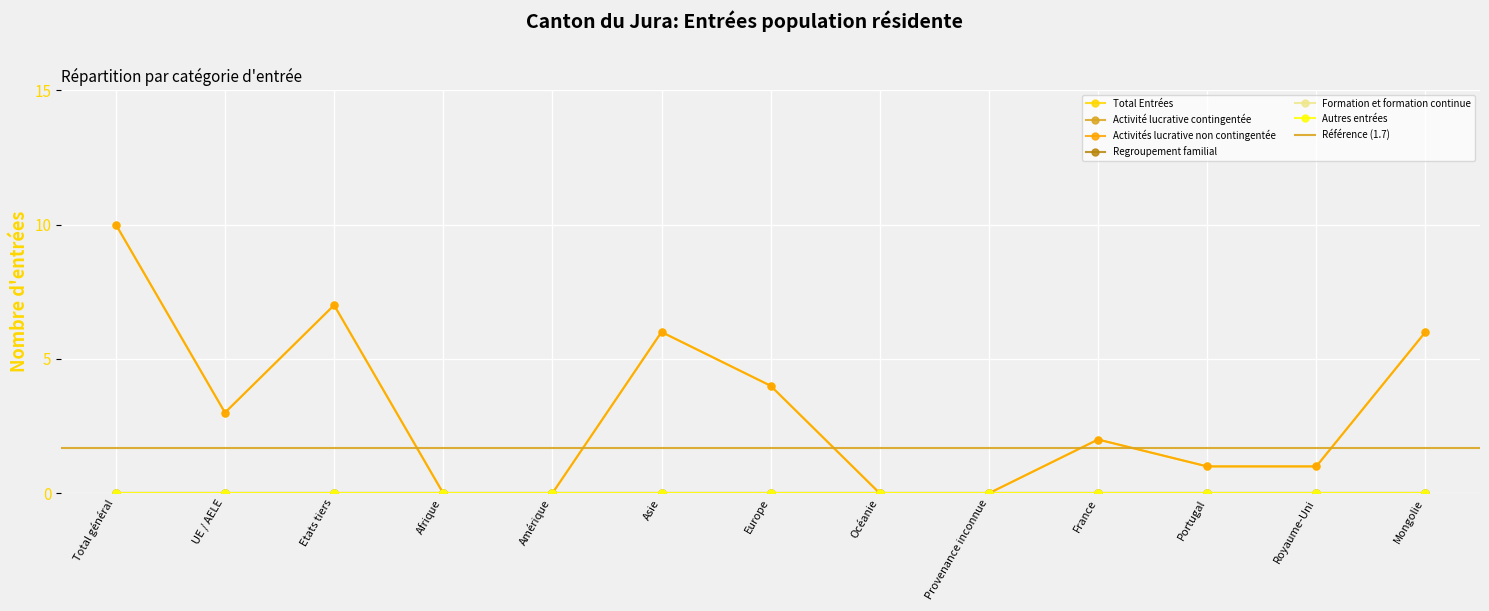

Which category has the highest value in the Autres entrées series?

Total général